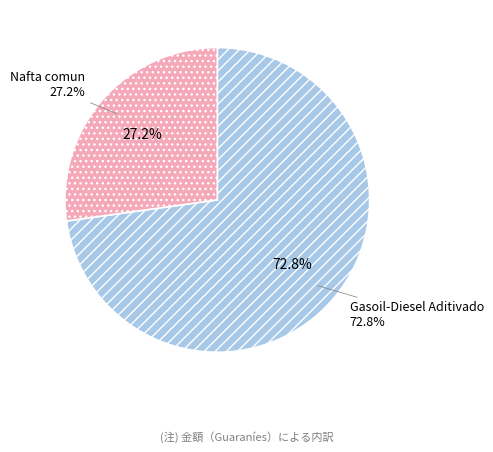

To the nearest percent, what is the difference between the Nafta comun and Gasoil-Diesel Aditivado slice percentages?

46%